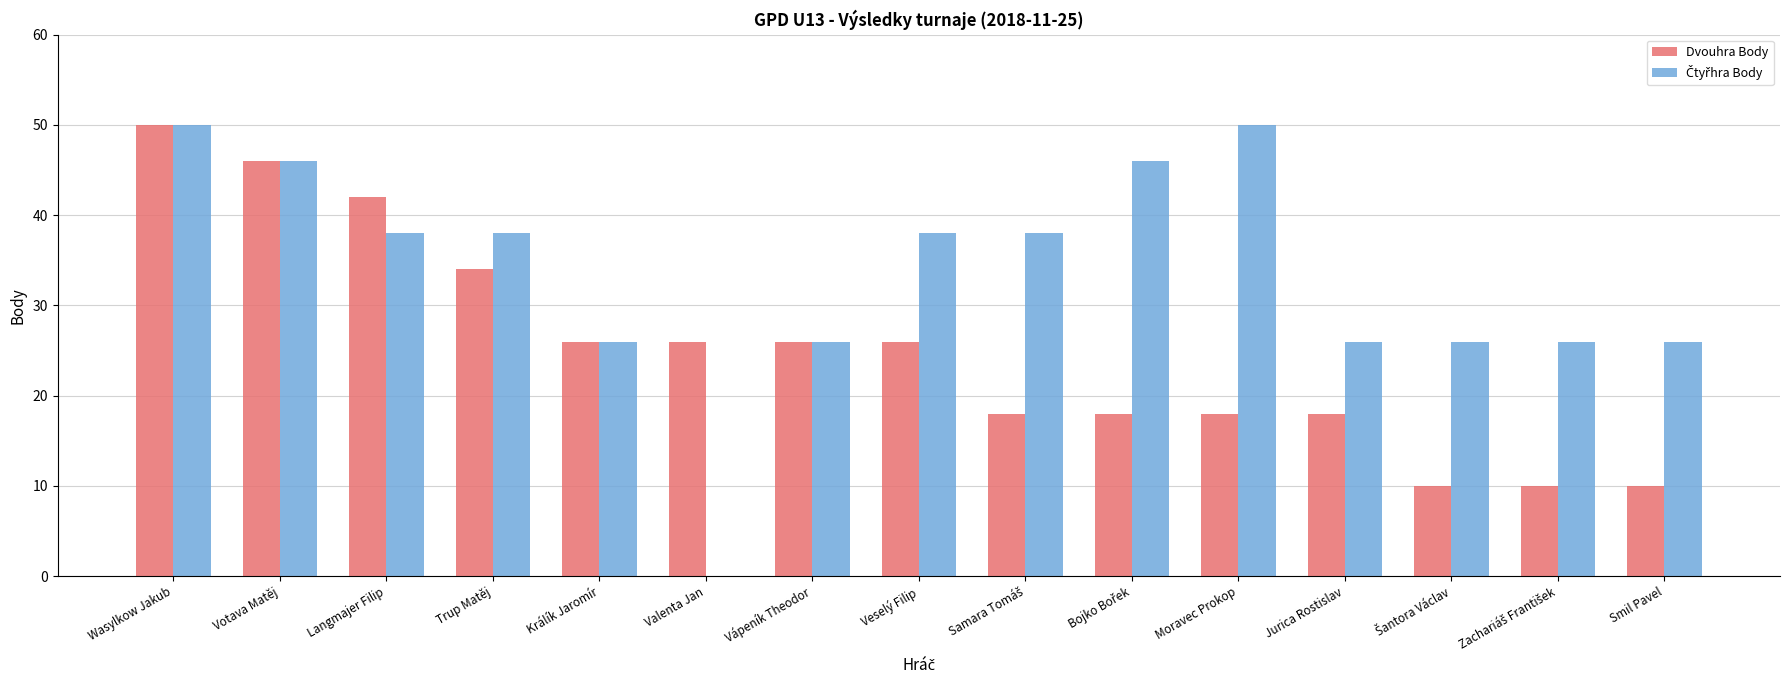

What is the total value across all series at Trup Matěj?

72